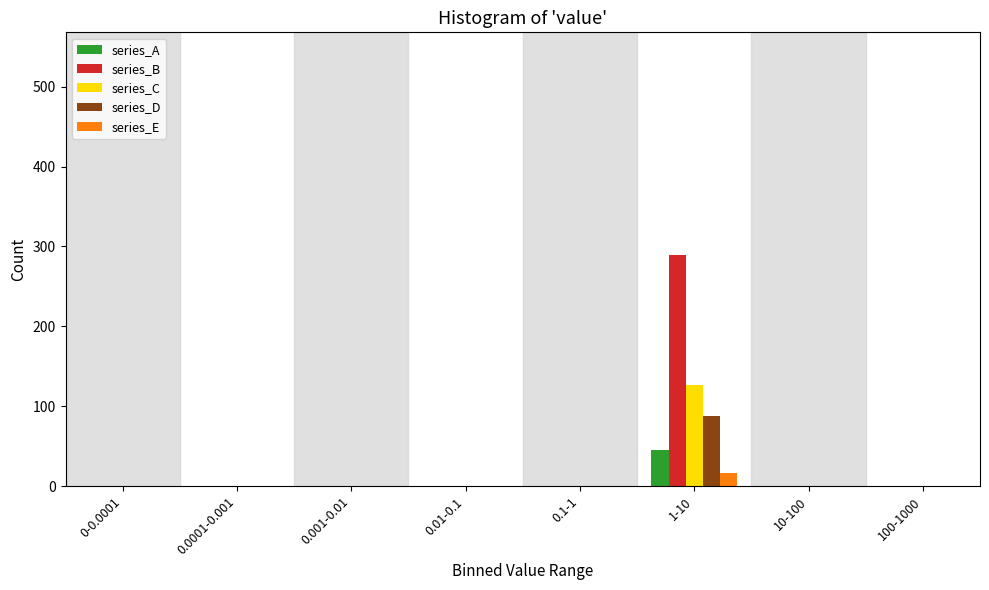

What is the greatest value displayed?

289